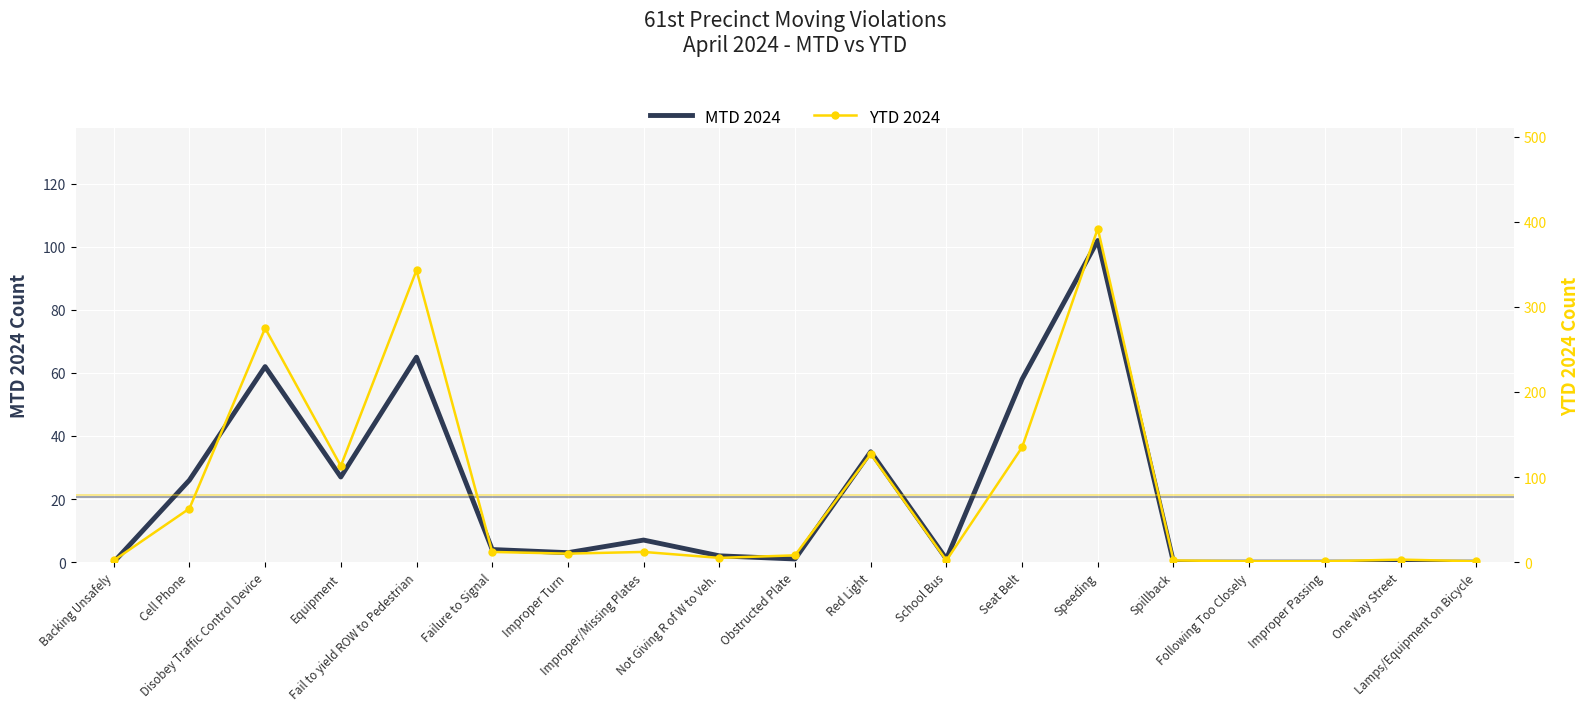

What is the average value of the YTD 2024 series?

79